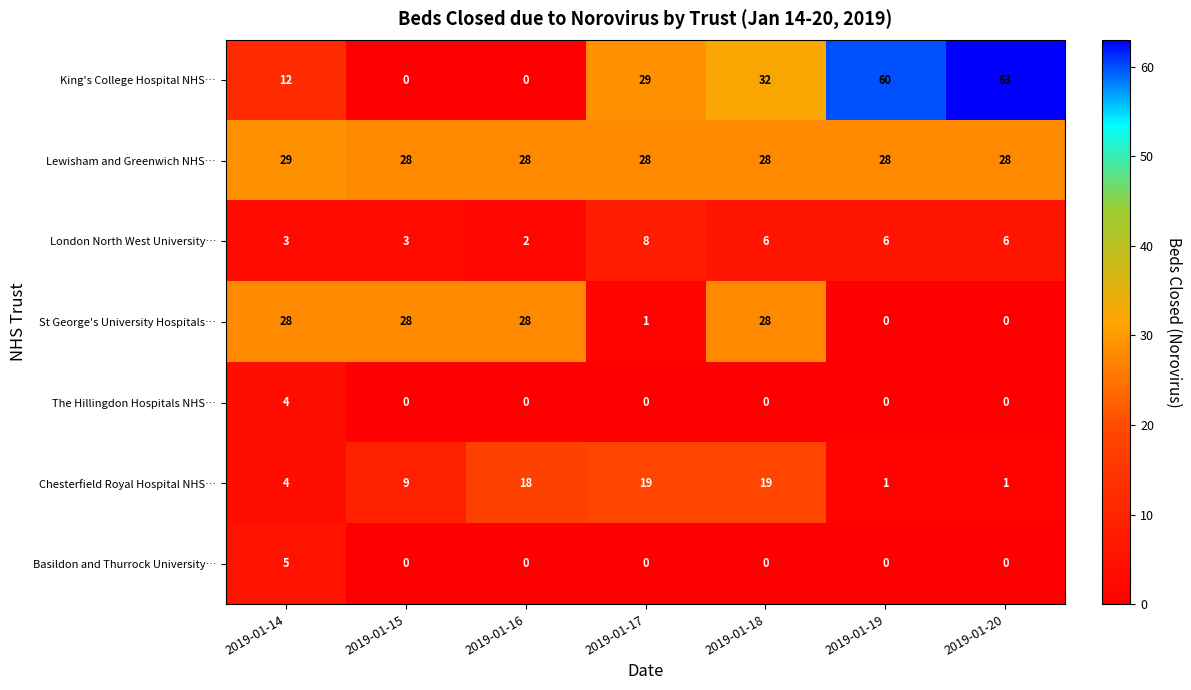

How many distinct data groups are displayed?

7